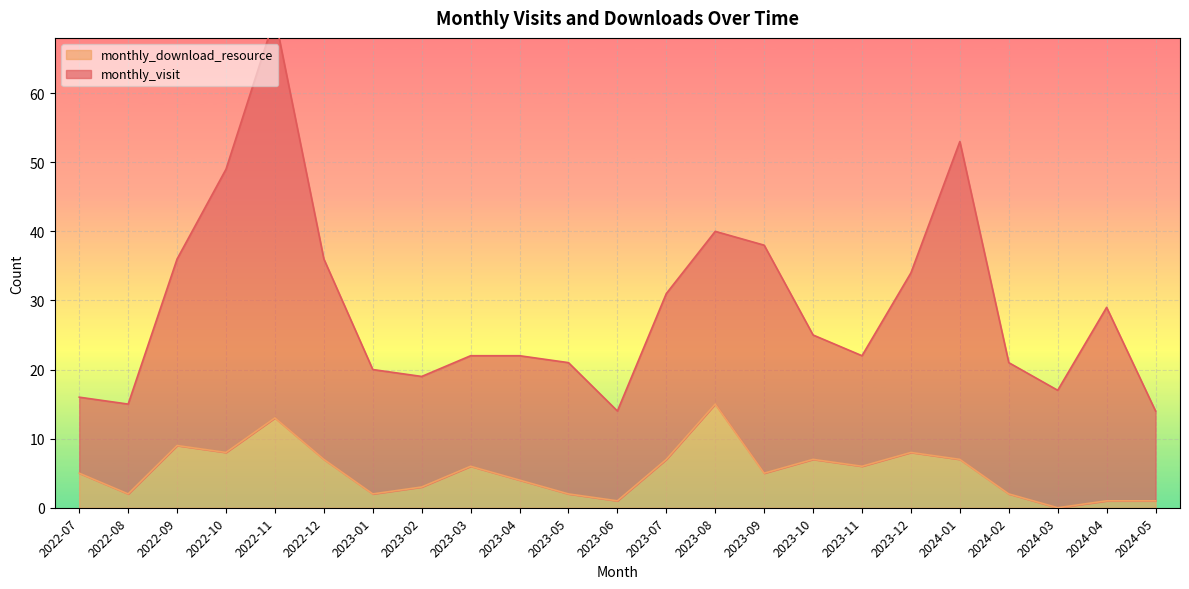

Reading left to right, what are all the values shown in this chart?

2022-07=5	2022-08=2	2022-09=9	2022-10=8	2022-11=13	2022-12=7	2023-01=2	2023-02=3	2023-03=6	2023-04=4	2023-05=2	2023-06=1	2023-07=7	2023-08=15	2023-09=5	2023-10=7	2023-11=6	2023-12=8	2024-01=7	2024-02=2	2024-03=0	2024-04=1	2024-05=1